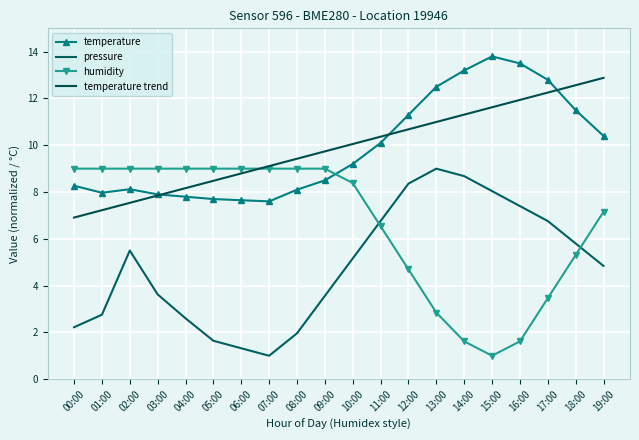

What is the sum of all humidity values?

132.6